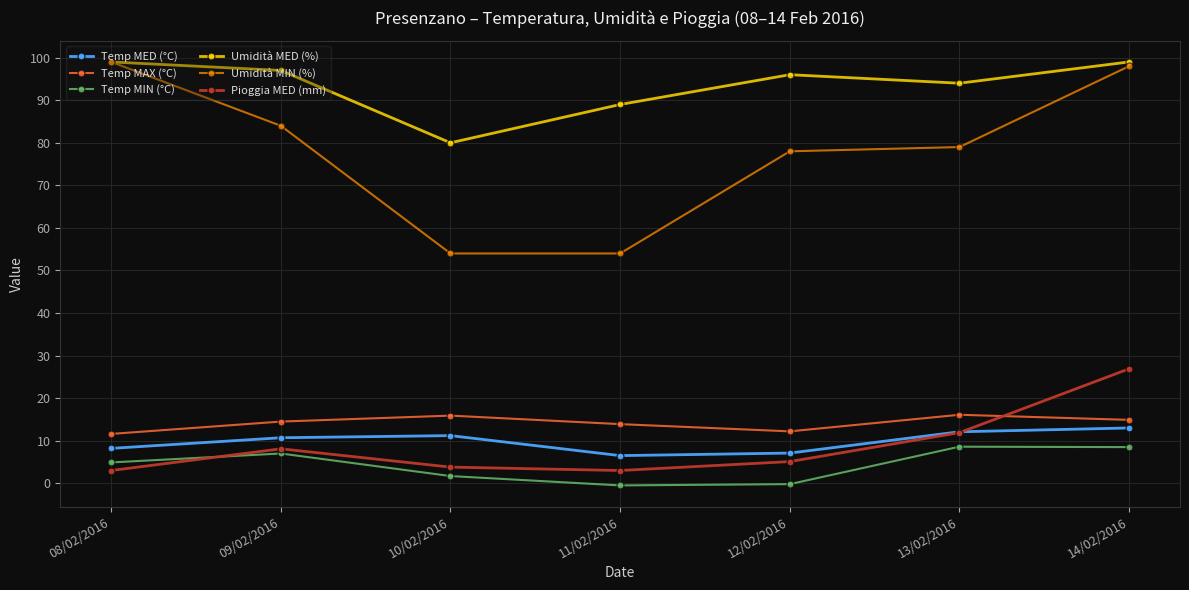

True or false: Temp MED (°C) and Temp MIN (°C) cross at least once.

False